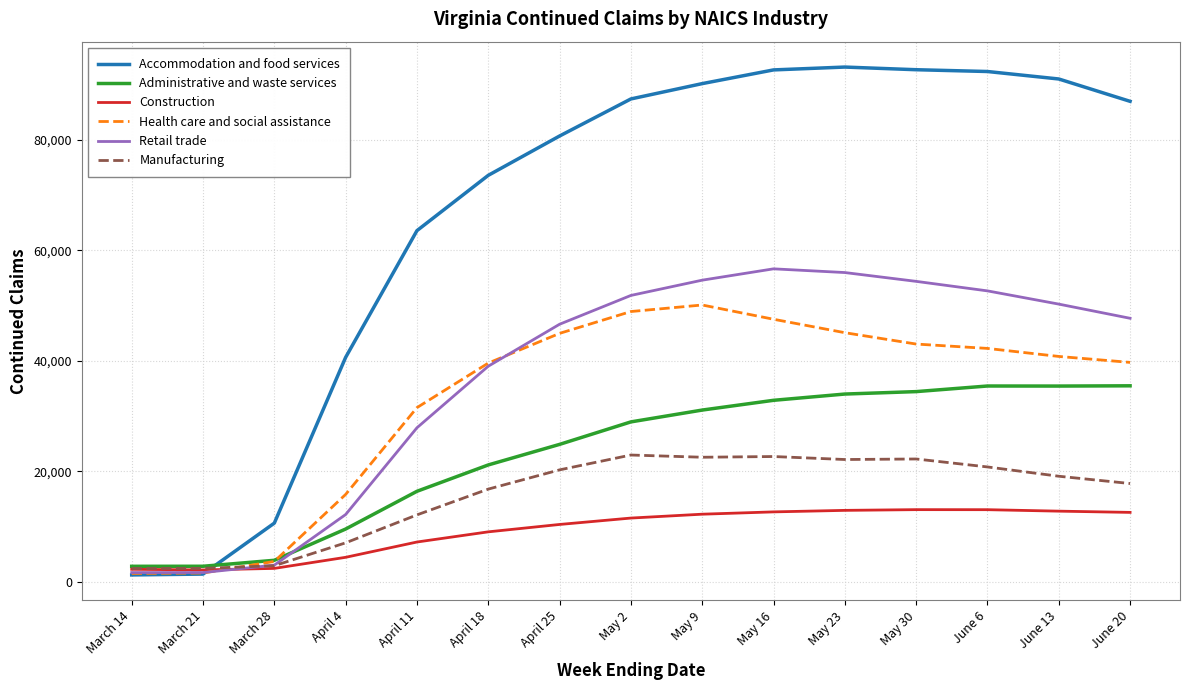

How many intersections are there between Accommodation and food services and Manufacturing?

1